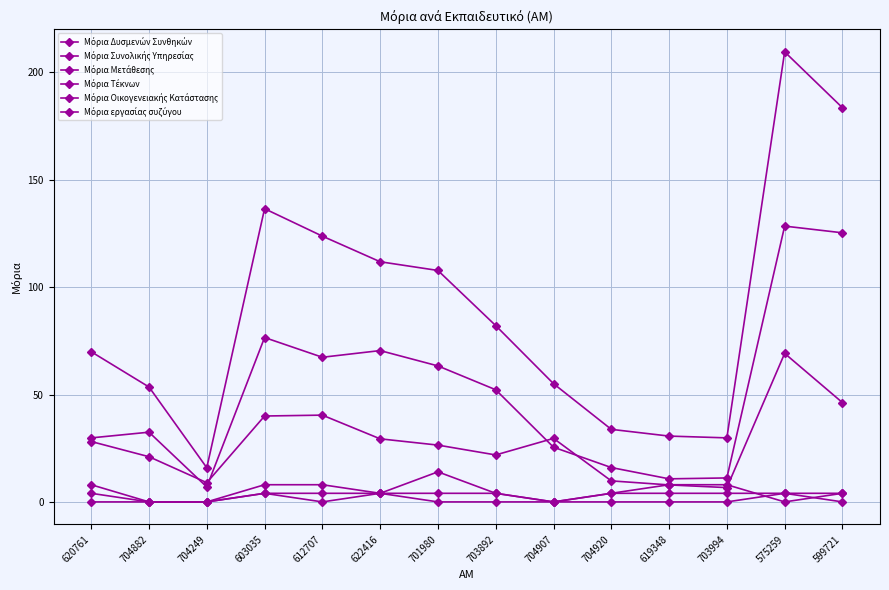

What is the label of the 5th point from the left?

612707